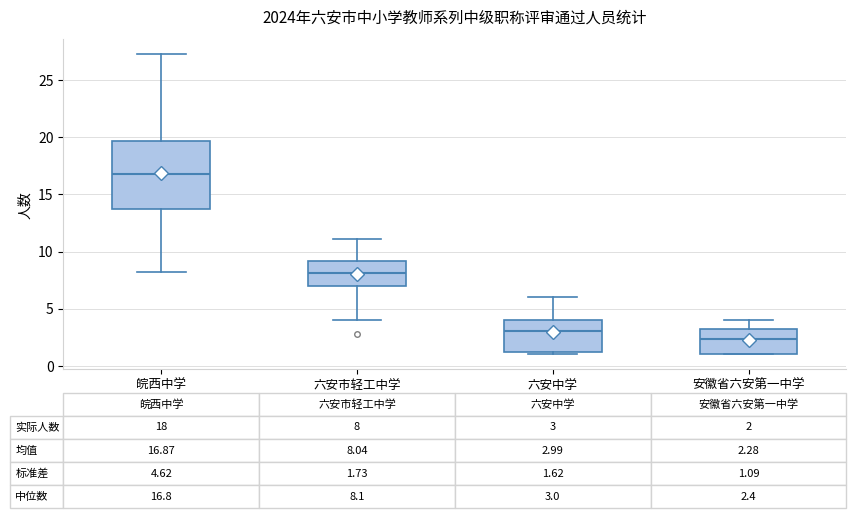

Comparing the boxes themselves (not the whiskers), which one is the tallest?

皖西中学